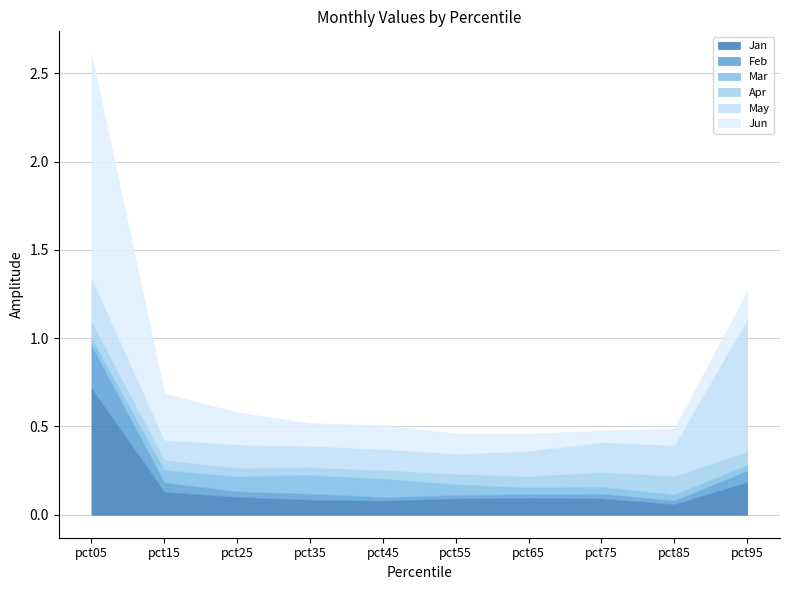

Which series has the largest total across all categories?

Jun